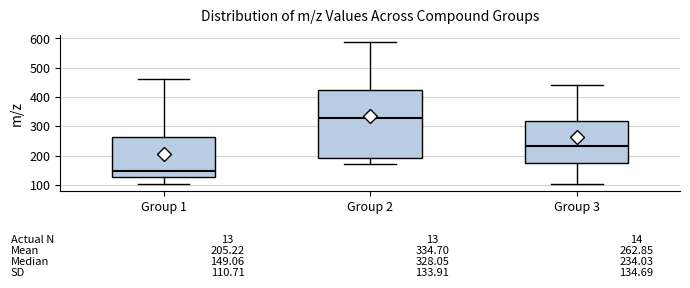

Which box has the lowest median line?

Group 1